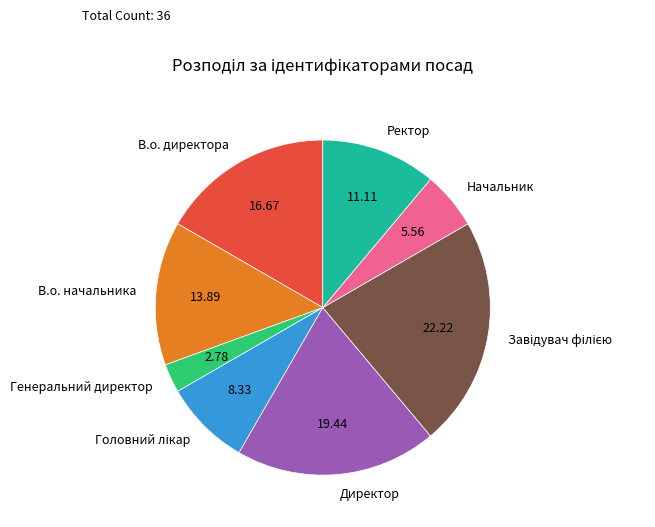

Does Ректор account for over 50% of the chart?

No